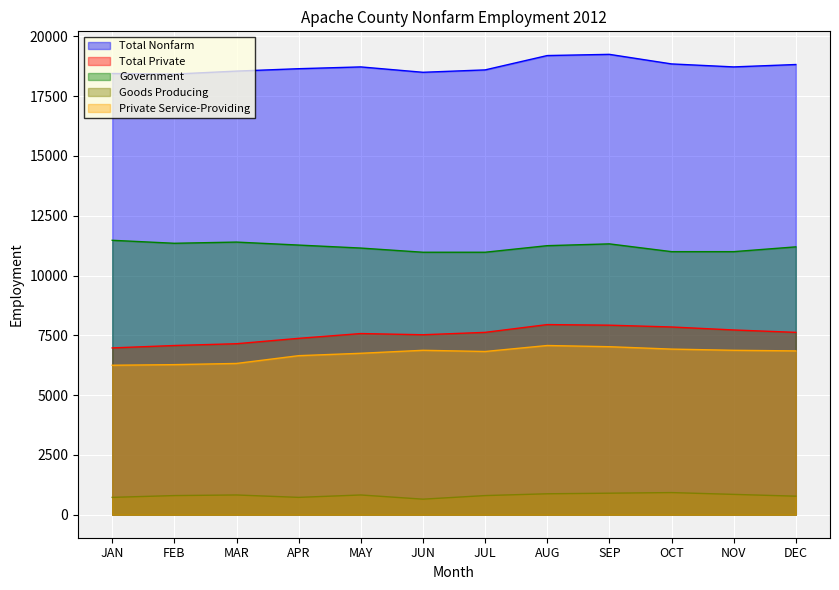

Is the value of Goods Producing at DEC greater than the value of Private Service-Providing at SEP?

No